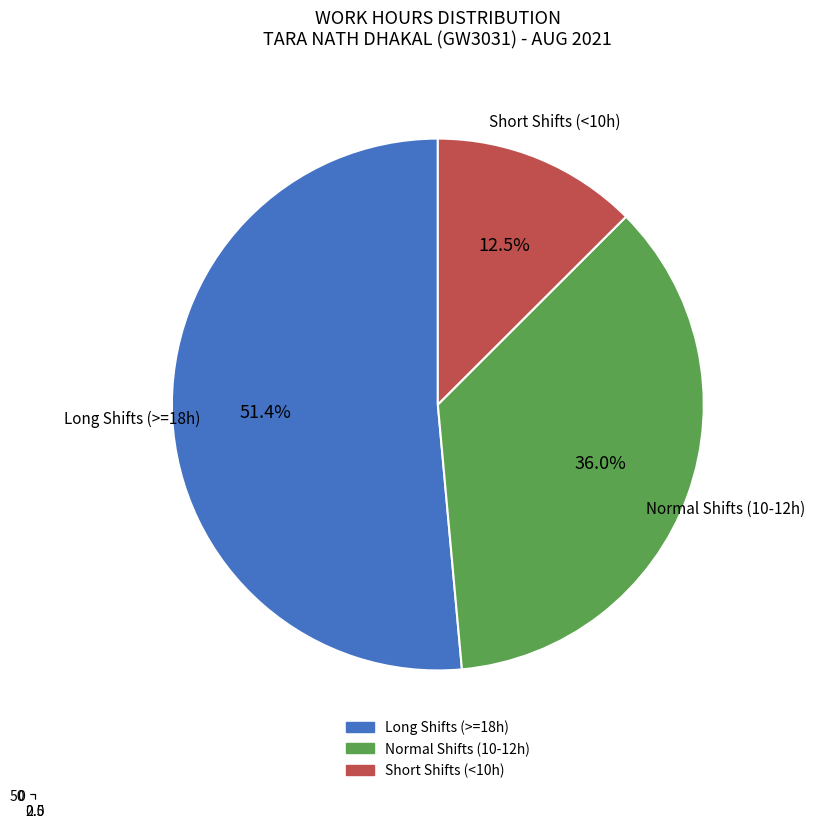

Is it true that 5-Thu is 23% of the pie?

False